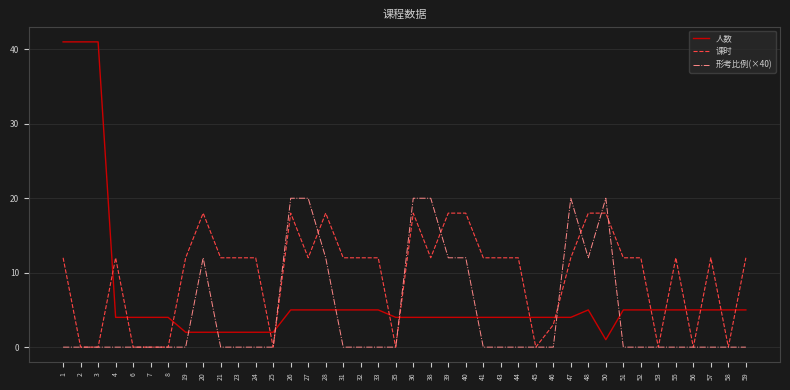

List the series in order of their overall mean, lowest first.

形考比例(×40), 人数, 课时